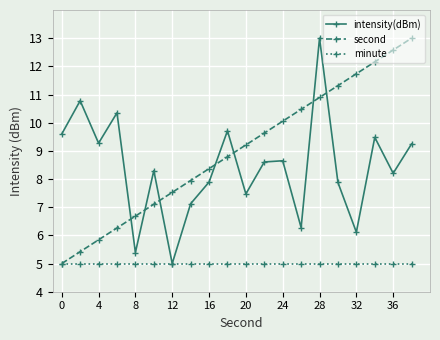

What is the smallest value displayed?

5.0